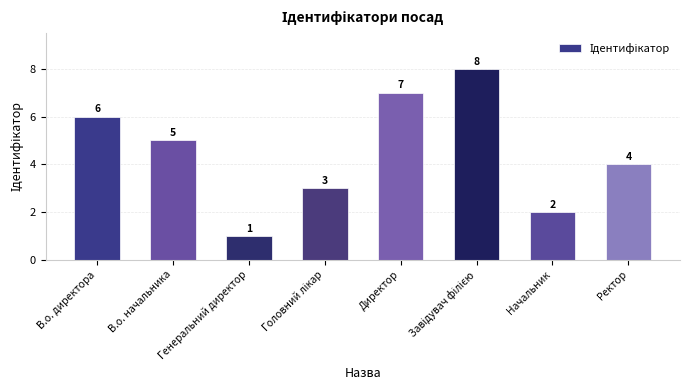

What is the change in value from Генеральний директор to Ректор?

+3